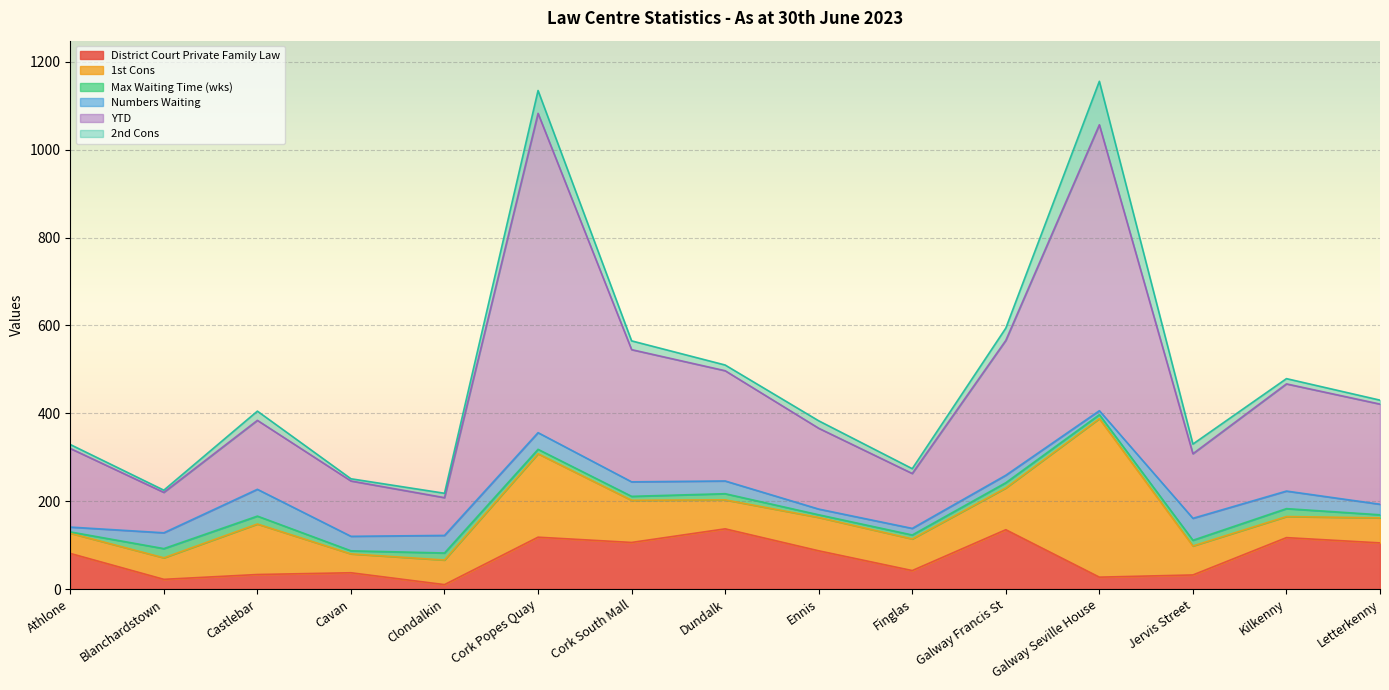

What is the minimum value for 2nd Cons?

5